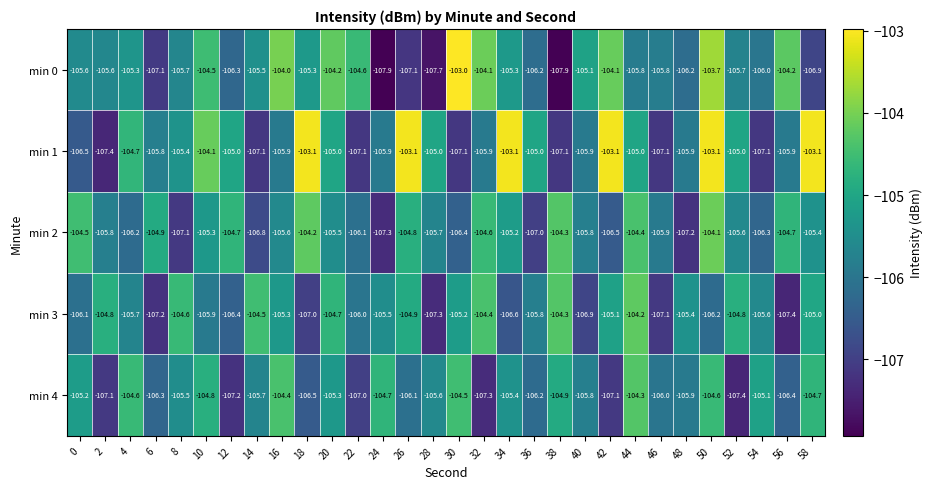

What is the average value of the min 2 series?

-105.6